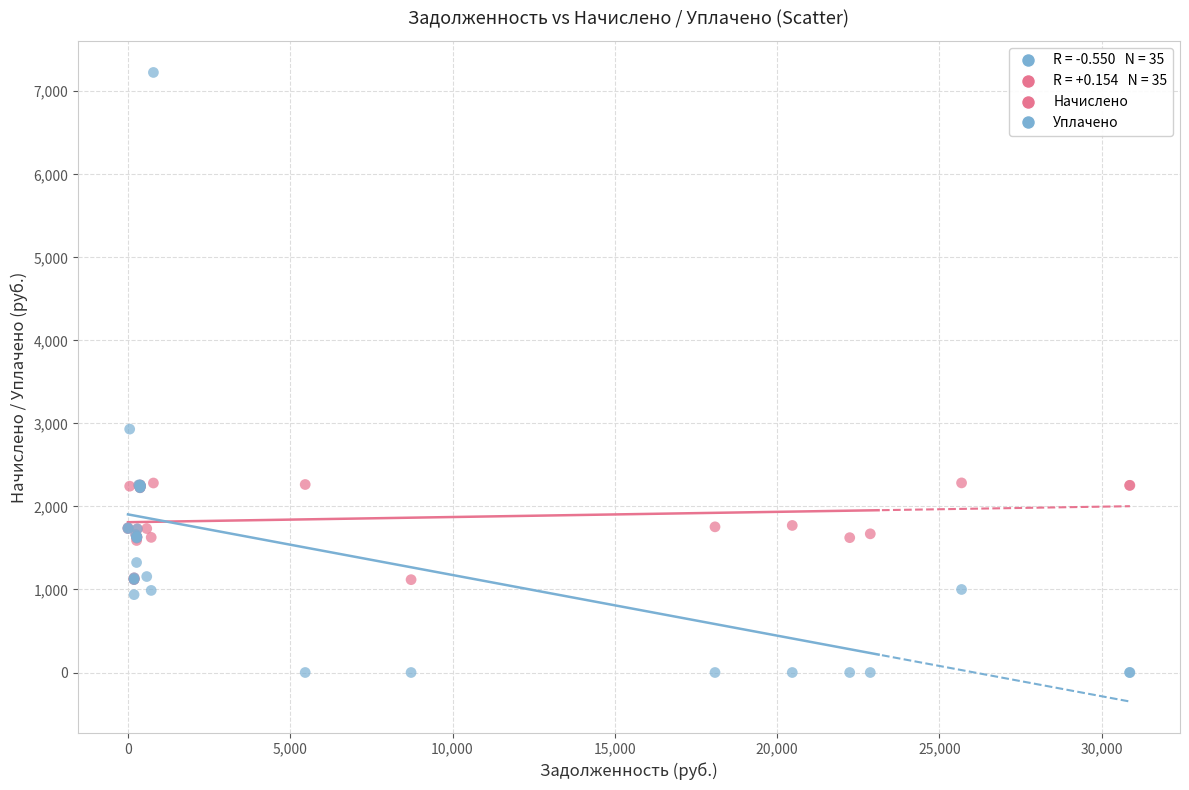

Which series reaches the minimum Y coordinate?

Уплачено